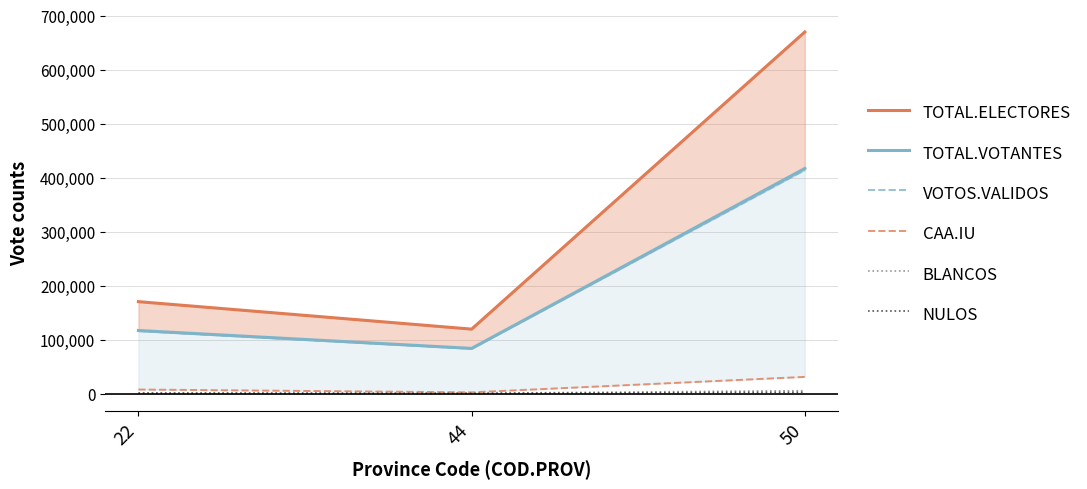

How many lines are shown in the chart?

6